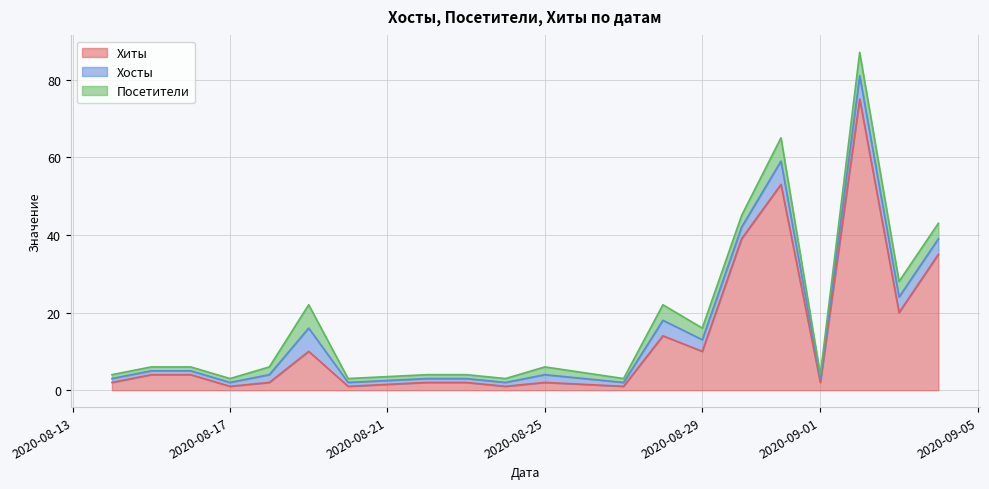

True or false: Хиты has a value of 2 at 2020-08-25.

True